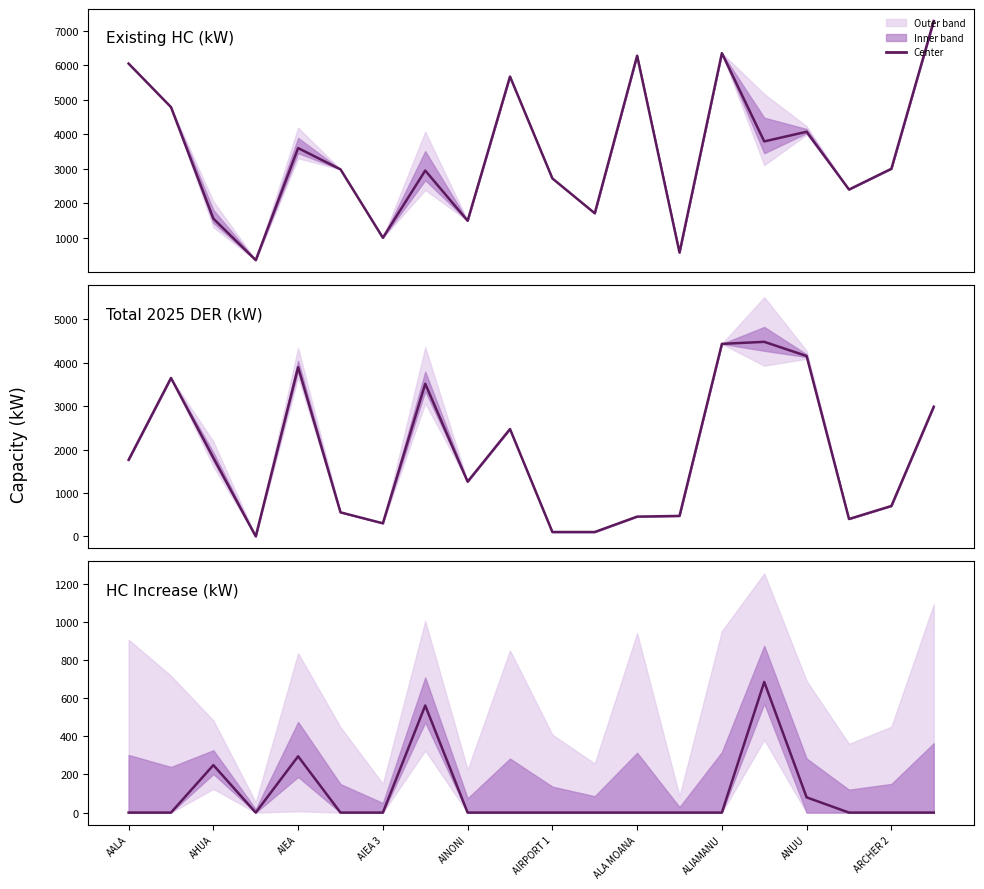

Reading right to left, list all the values displayed in this chart.

Existing HC (kW): 7277.0	3003.0	2402.0	4073.0	3794.0	6346.0	580.0	6272.0	1716.0	2724.0	5669.0	1500.0	2951.0	1008.0	2986.0	3601.0	361.0	1561.0	4786.0	6044.0
Total 2025 DER (kW): 2985.8	700.0	400.0	4153.0	4479.4	4432.4	470.9	454.8	100.0	100.0	2471.3	1260.0	3512.7	301.2	552.8	3896.2	0.0	1810.1	3647.4	1761.8
HC Increase (kW): 0.0	0.0	0.0	80.0	685.4	0.0	0.0	0.0	0.0	0.0	0.0	0.0	561.7	0.0	0.0	295.2	0.0	249.1	0.0	0.0